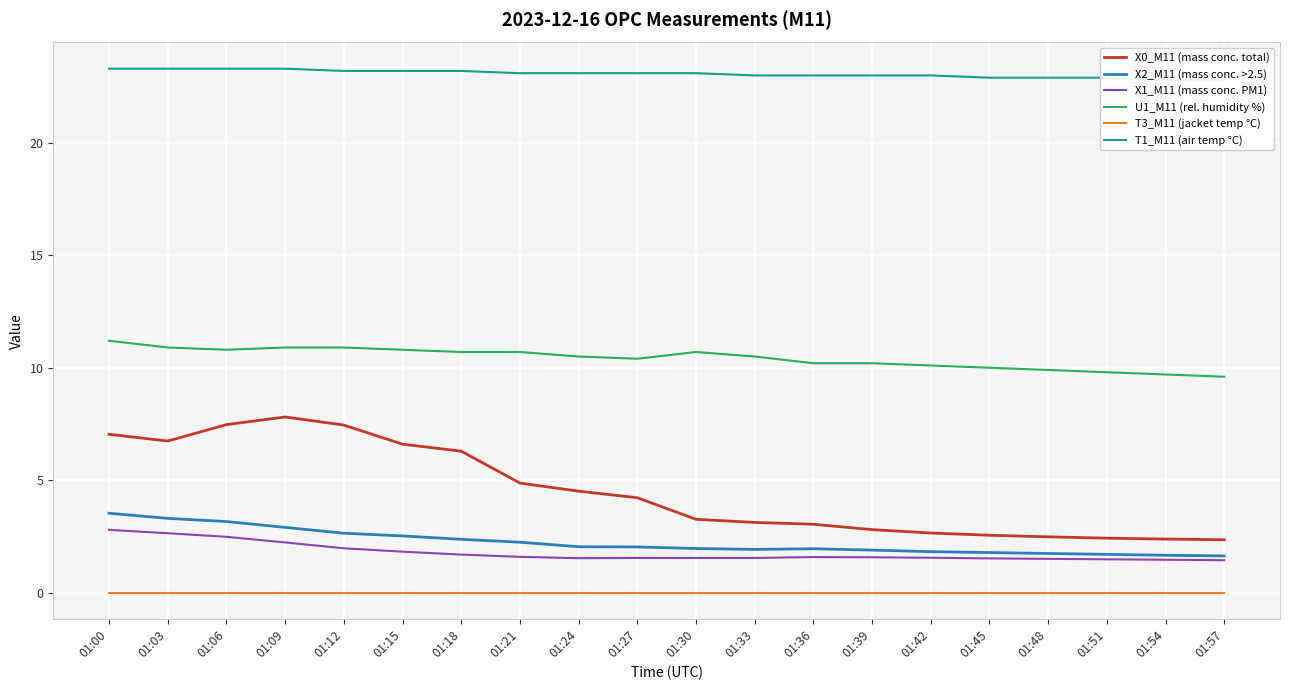

Between 01:18 and 01:36, which is larger?

01:18